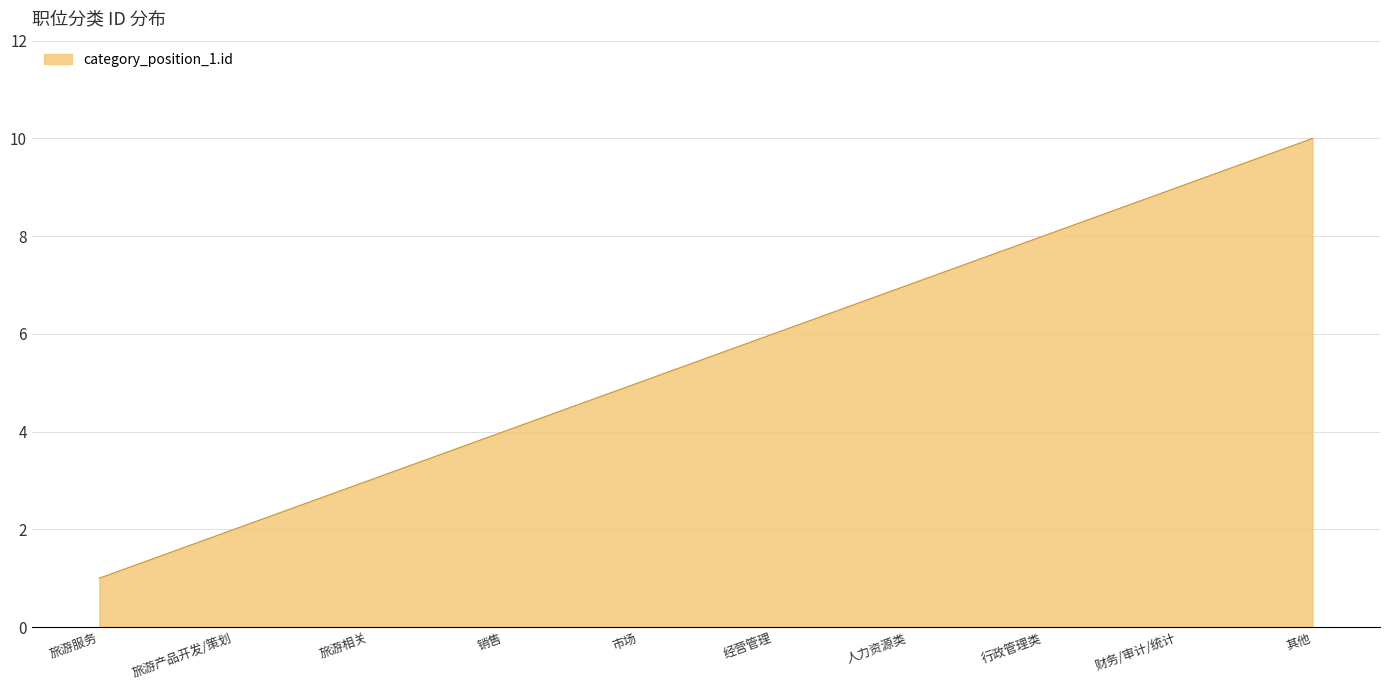

The value at 市场 is 5. True or false?

True